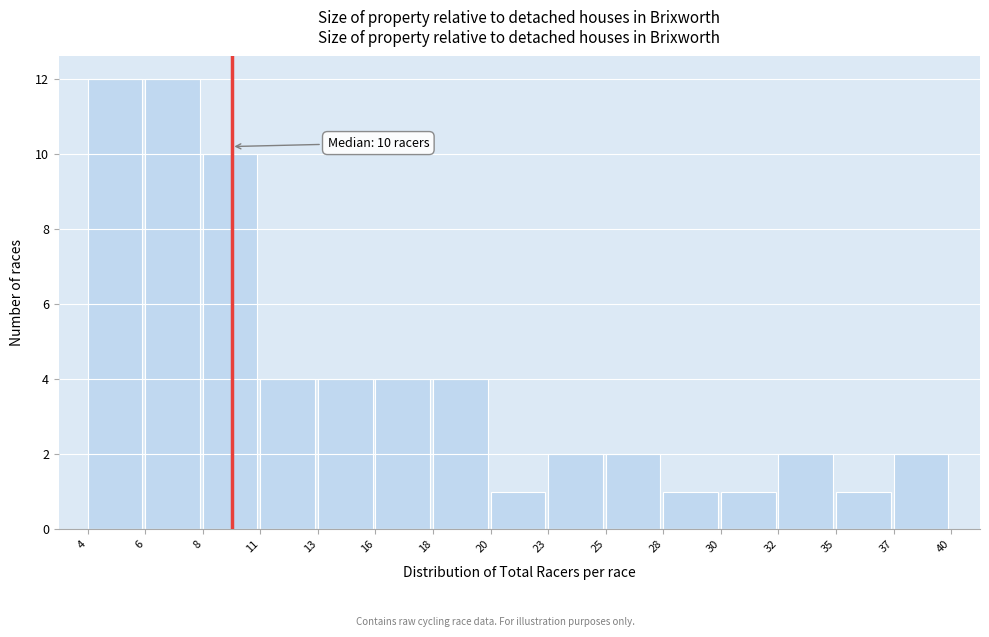

Reading left to right, transcribe all the data shown in this chart.

4=12	6=12	8=10	11=4	13=4	16=4	18=4	20=1	23=2	25=2	28=1	30=1	32=2	35=1	37=2